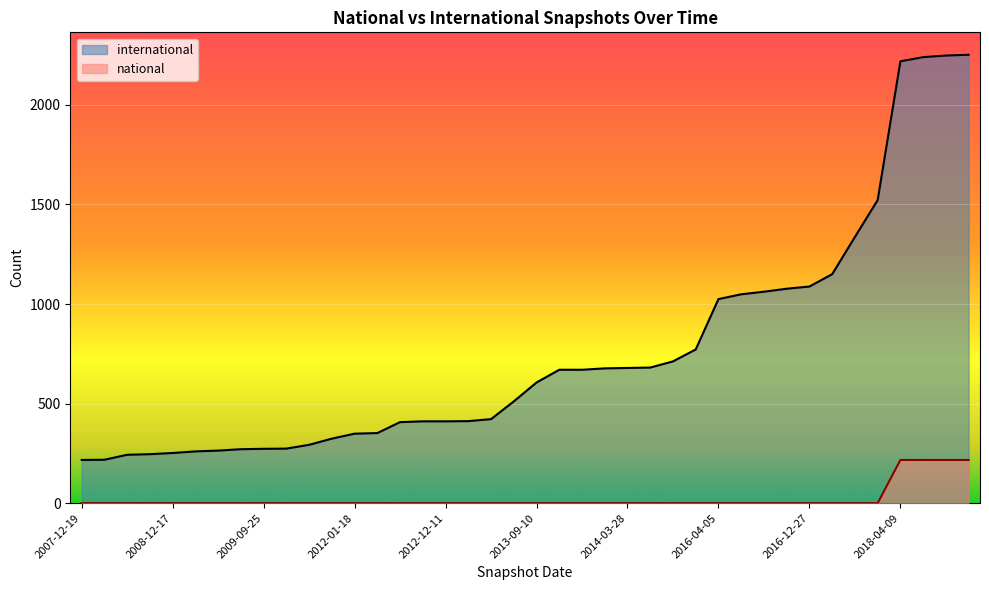

What is the spread (max minus min) of values at 2017-10-12?

1522